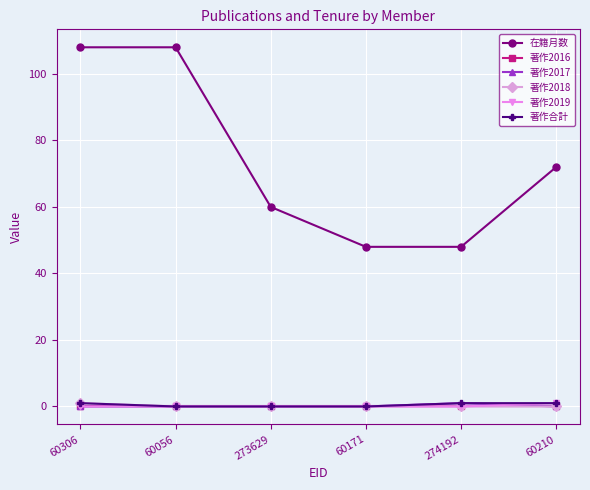

Reading left to right, list all the values displayed in this chart.

在籍月数: 60306=108	60056=108	273629=60	60171=48	274192=48	60210=72
著作2016: 60306=0	60056=0	273629=0	60171=0	274192=0	60210=0
著作2017: 60306=0	60056=0	273629=0	60171=0	274192=1	60210=0
著作2018: 60306=1	60056=0	273629=0	60171=0	274192=0	60210=0
著作2019: 60306=0	60056=0	273629=0	60171=0	274192=0	60210=1
著作合計: 60306=1	60056=0	273629=0	60171=0	274192=1	60210=1